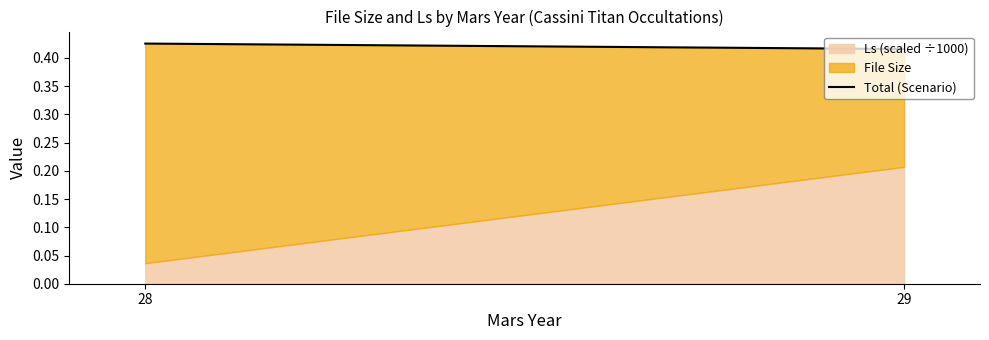

How many lines are shown in the chart?

2